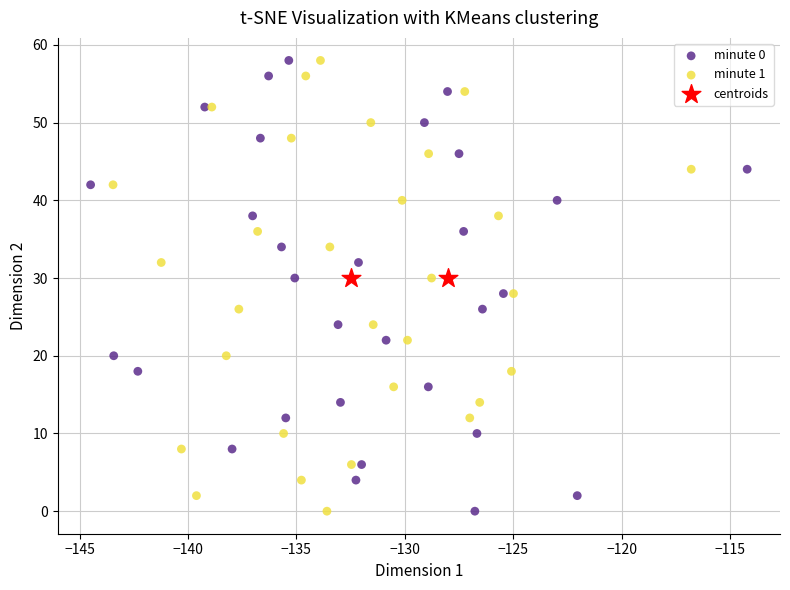

What are all the series names shown in the legend?

minute 0, minute 1, centroids